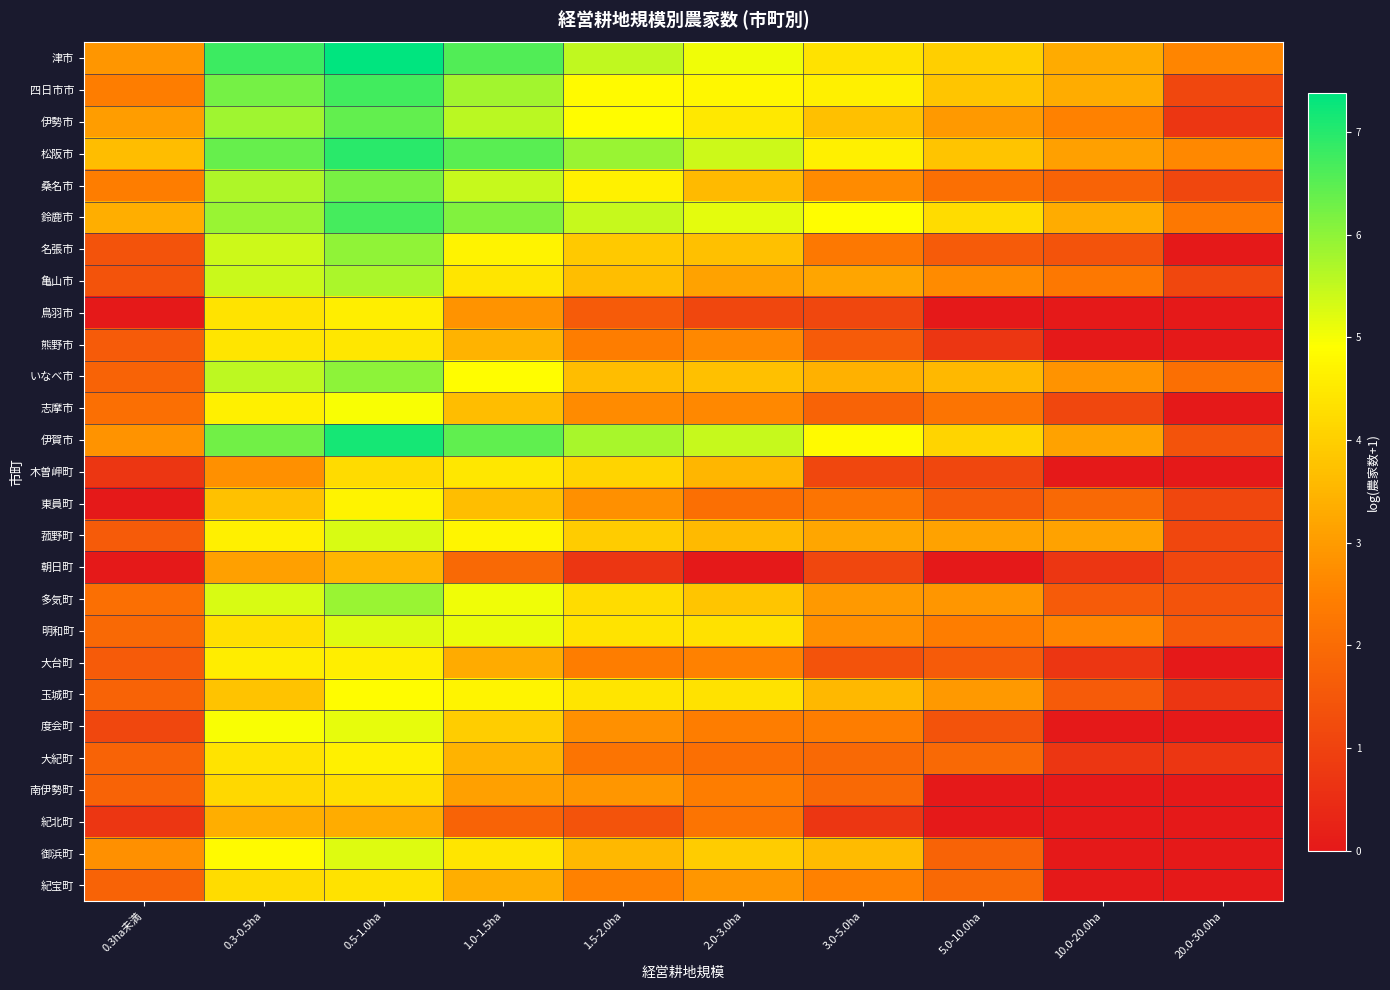

Which label corresponds to the smallest value in the chart?

20.0-30.0ha